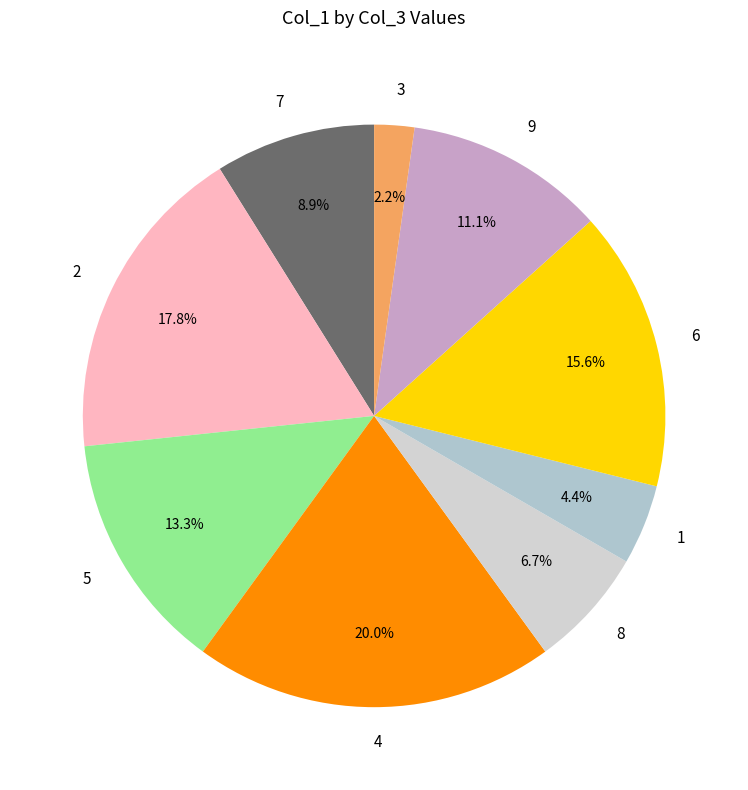

Rank the categories by value from highest to lowest.

4, 2, 6, 5, 9, 7, 8, 1, 3